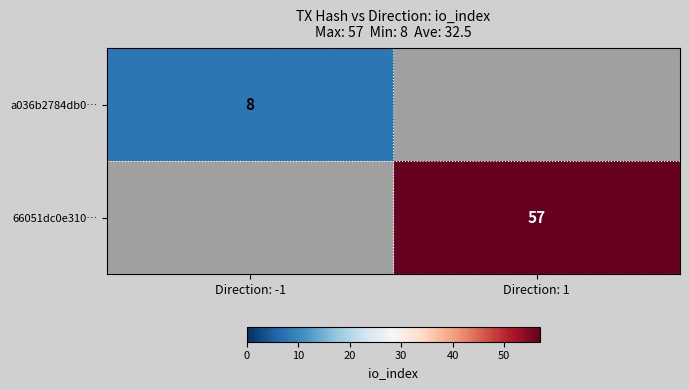

True or false: a036b2784db0… has a value of 8 at Direction: -1.

True